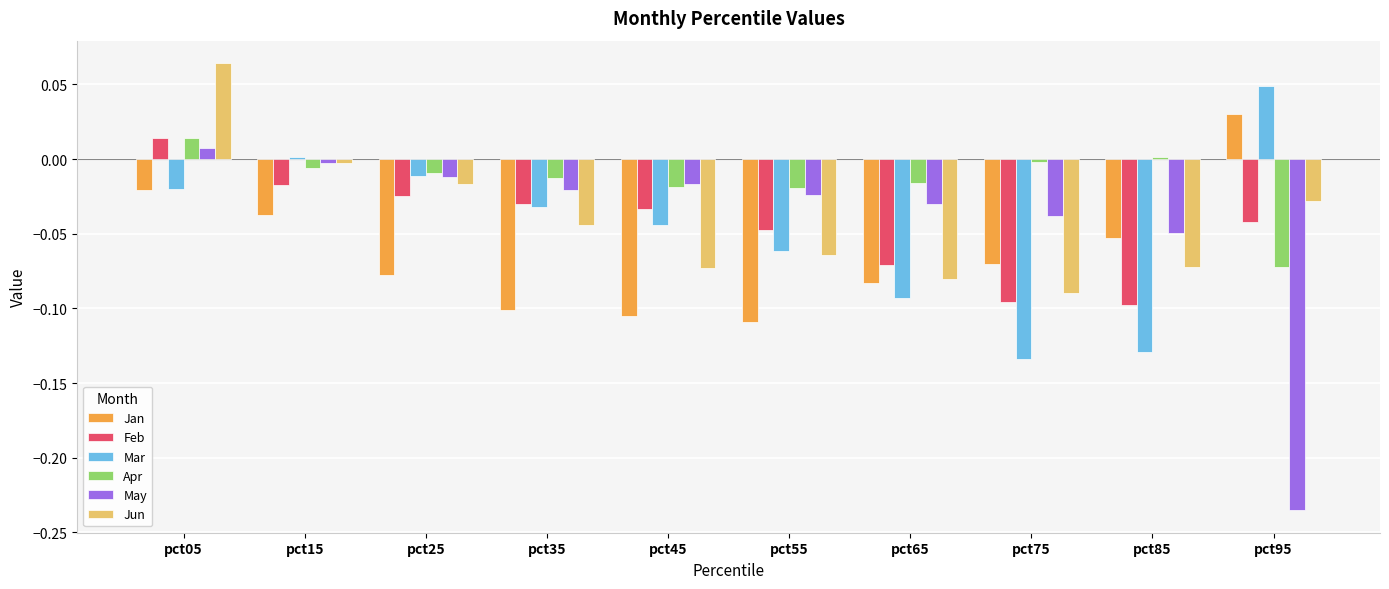

How many Jan values are between 0 and 1?

1